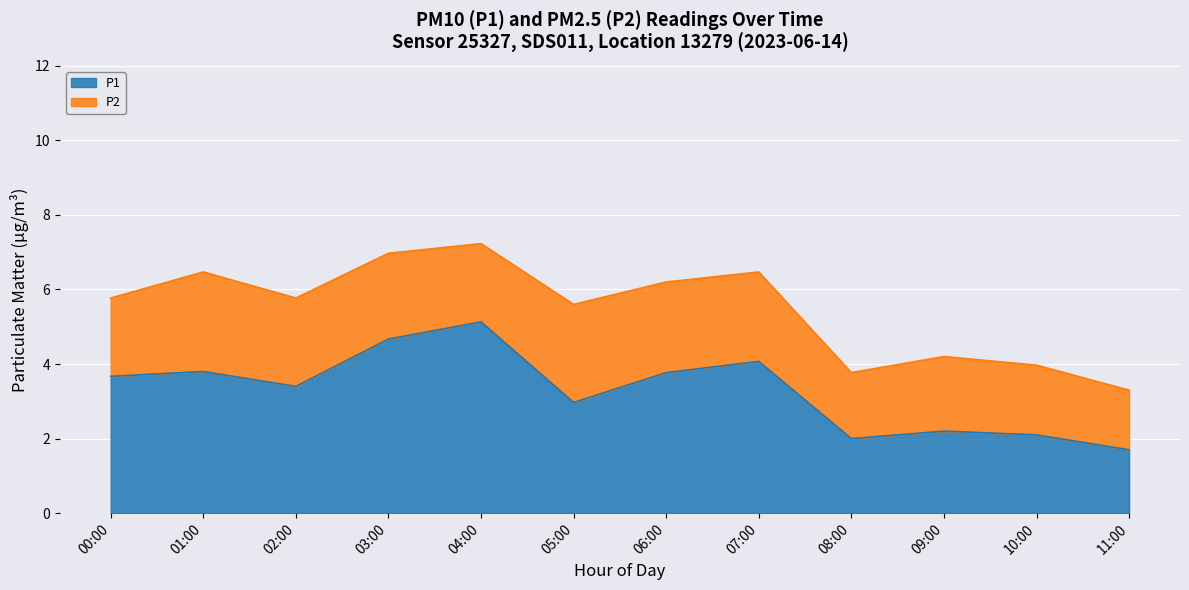

Between 09:00 and 05:00, which is larger?

05:00